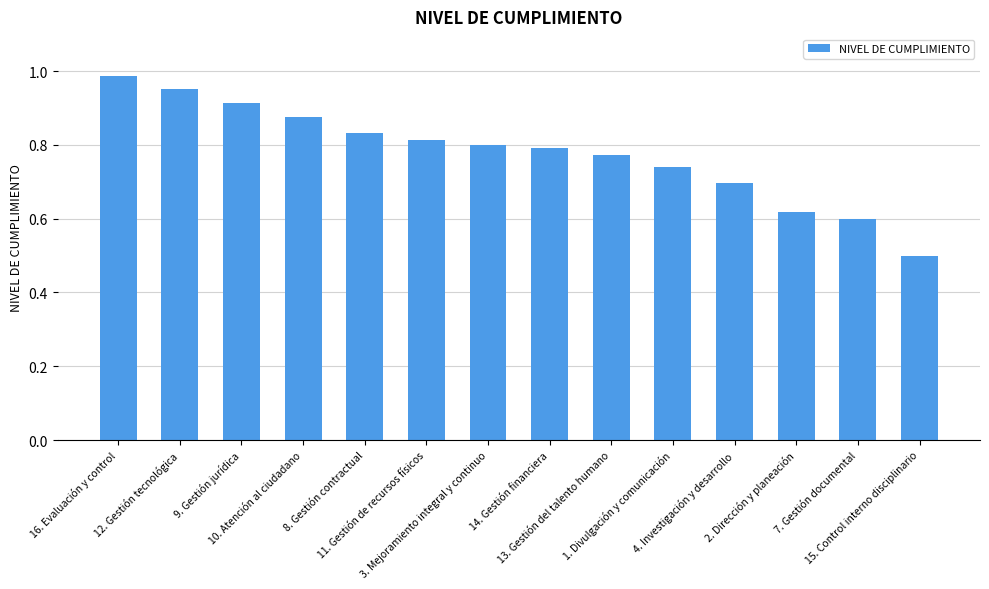

True or false: the data shows 0.8 at 11. Gestión de recursos físicos.

True